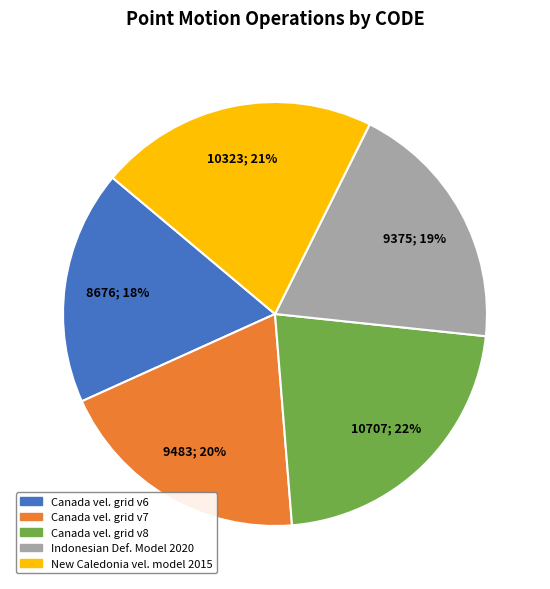

To the nearest percent, what is the difference between the largest and smallest slice percentages?

4%